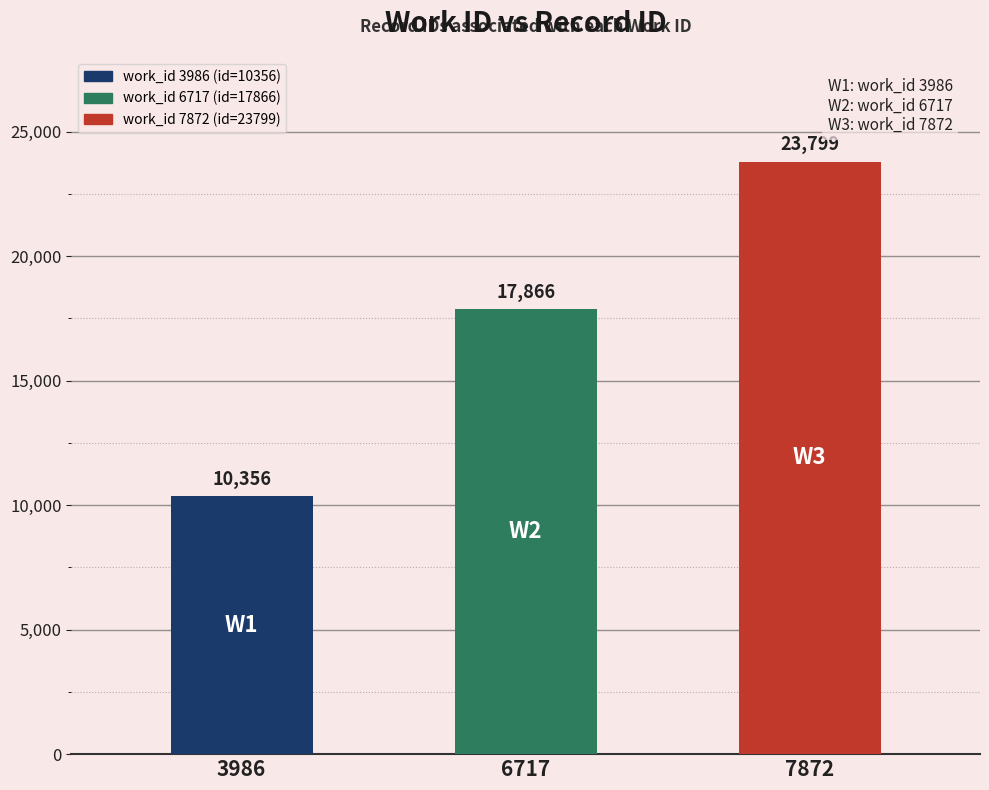

What is the sum of all values?

52021